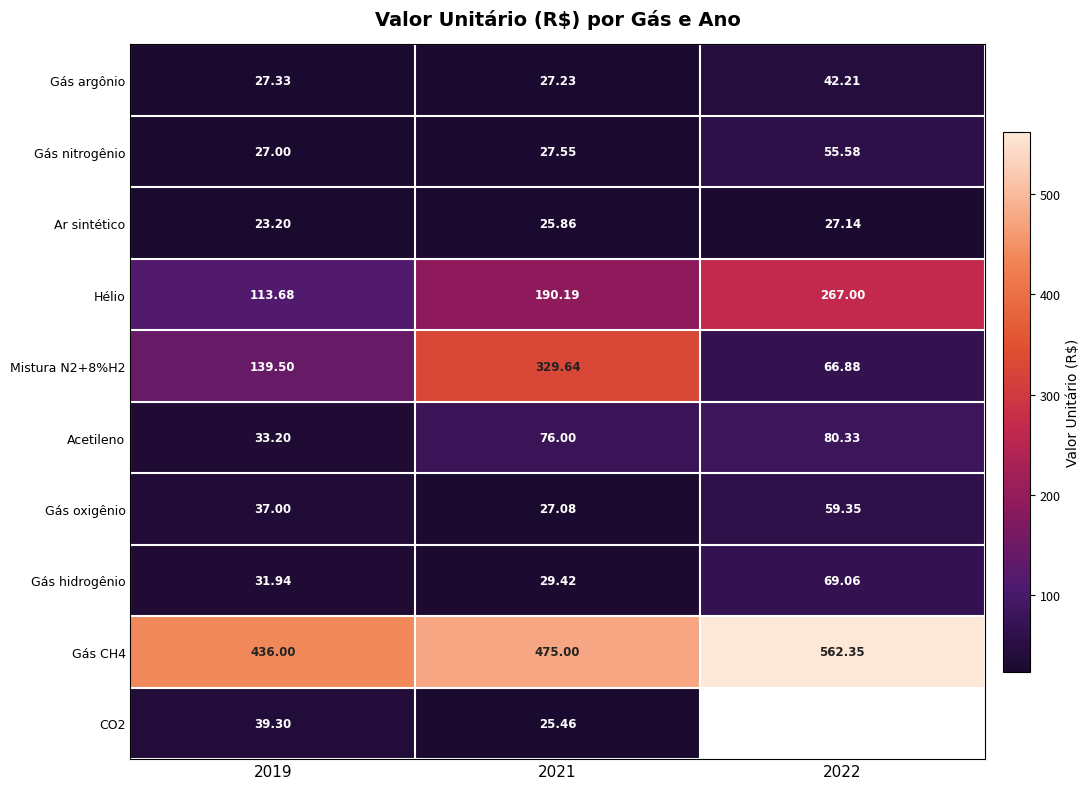

Is the value of CO2 at 2021 greater than the value of Gás oxigênio at 2022?

No